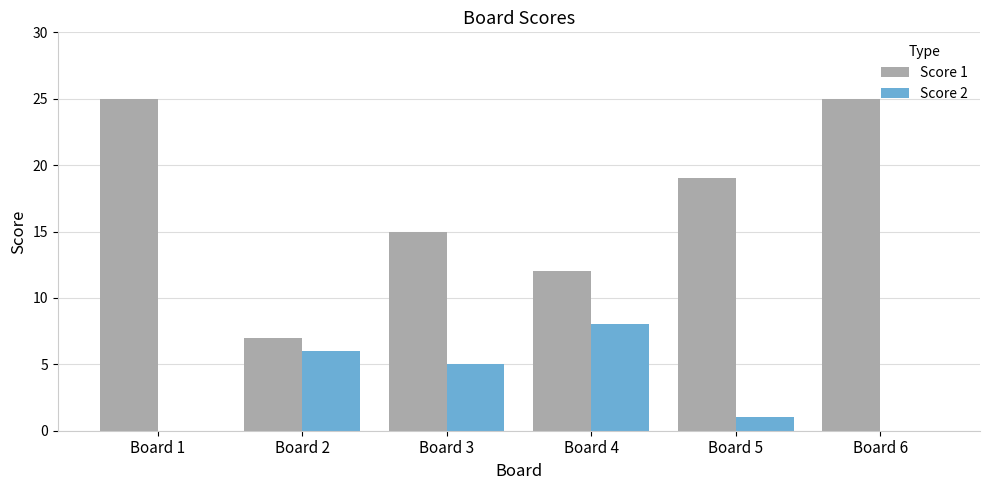

The value of Score 2 at Board 4 is 8. True or false?

True